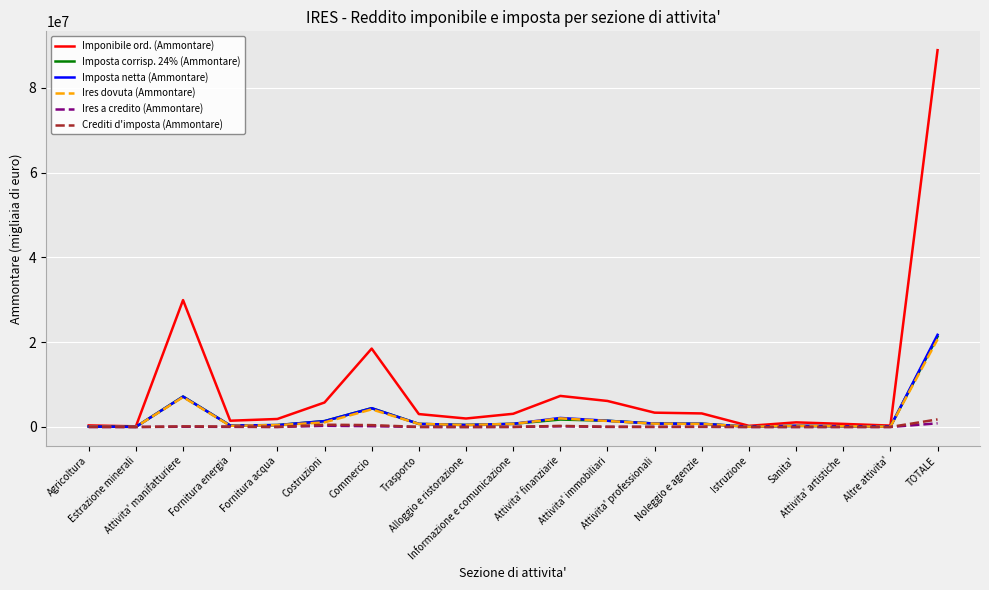

What is the greatest value displayed?

88890893